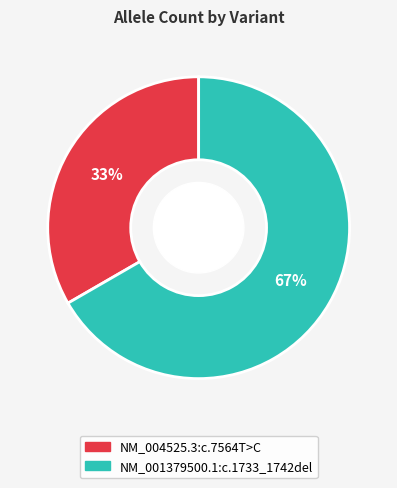

Is there any slice that represents more than half of the pie?

Yes